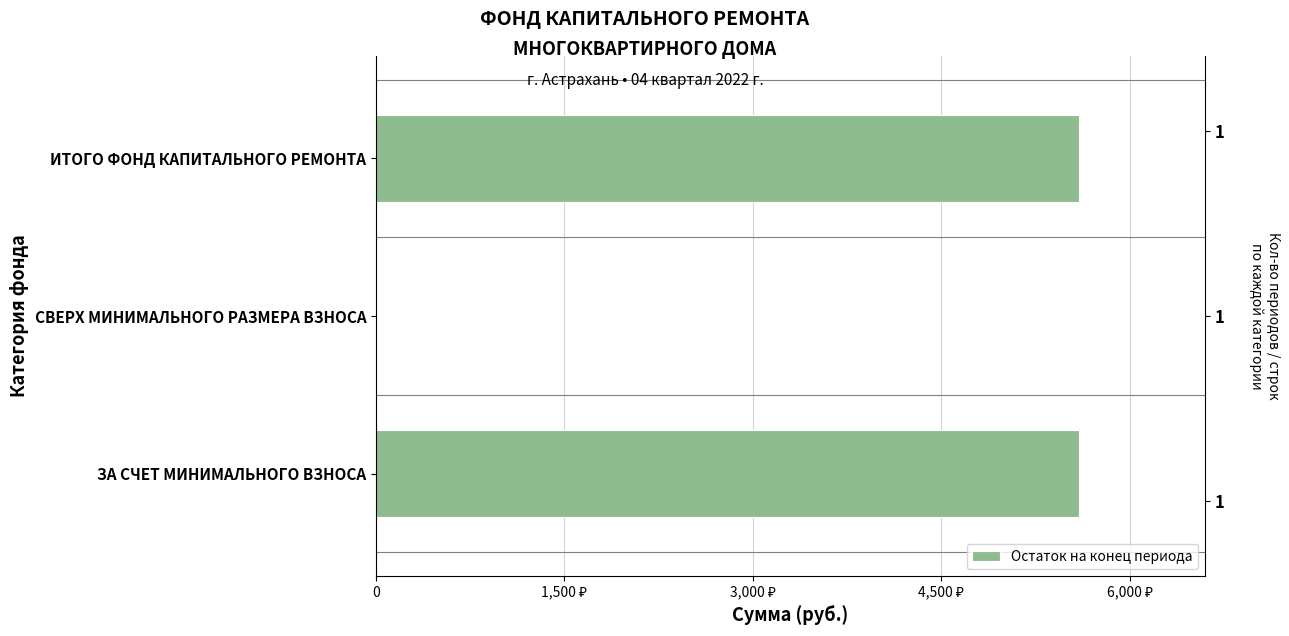

The chart shows a value of 5593.3 at 0. True or false?

True